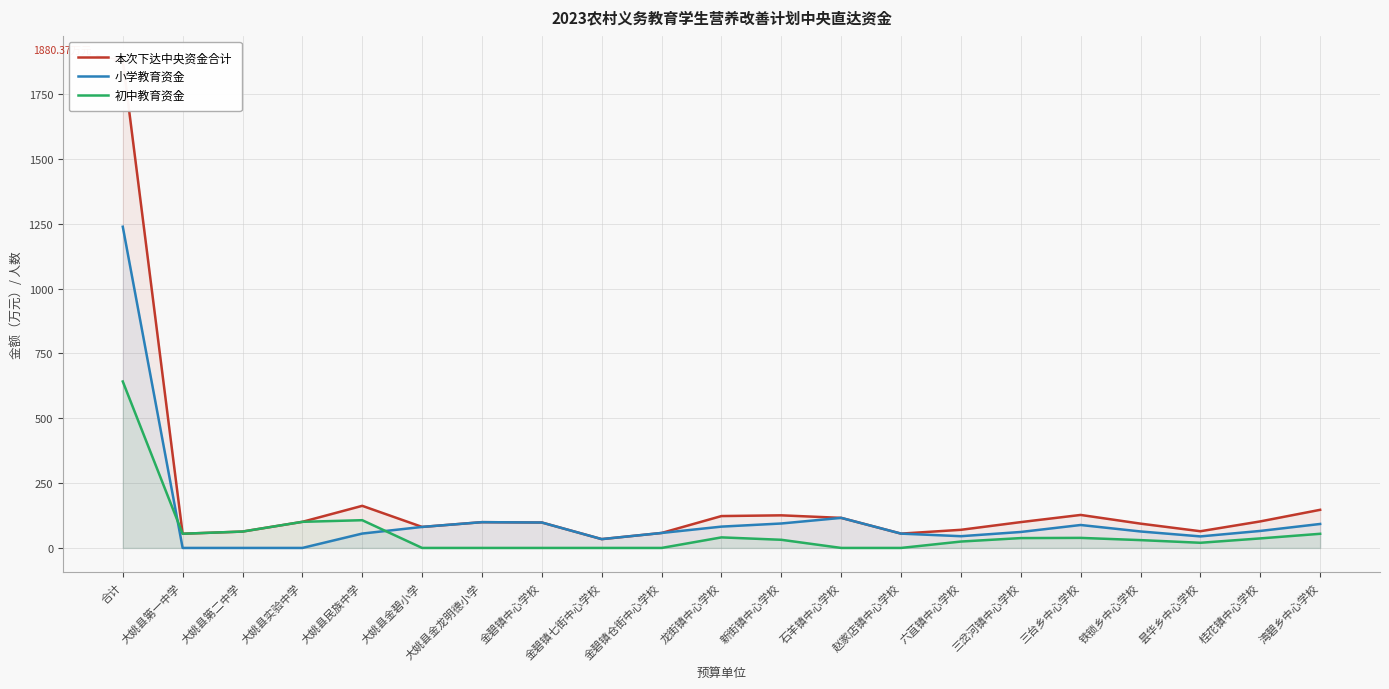

Which has a higher value, 大姚县第二中学 or 金碧镇中心学校?

金碧镇中心学校